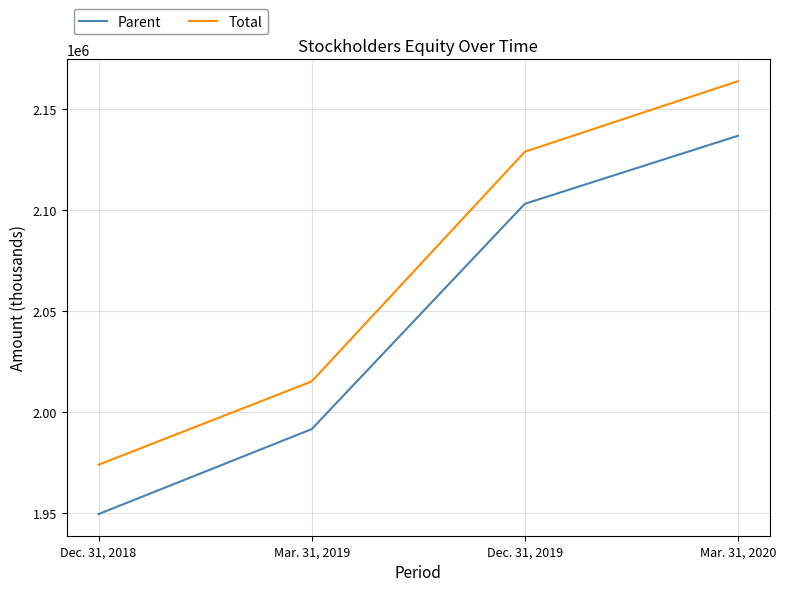

How many distinct data groups are displayed?

2